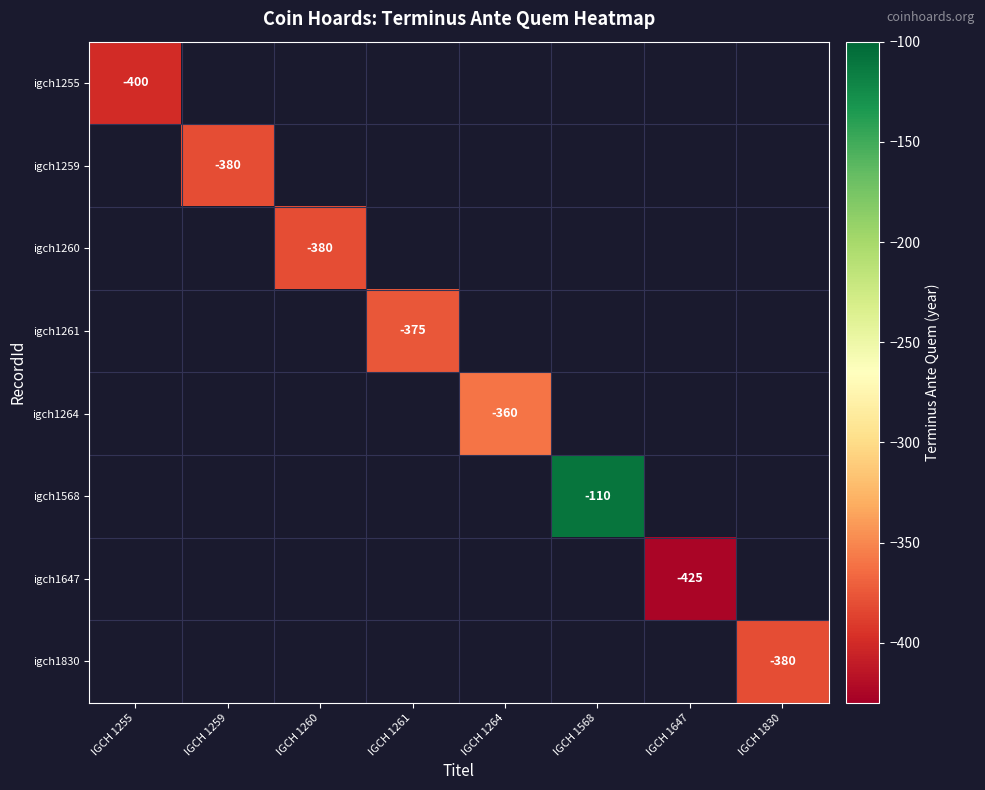

Which has a higher value, IGCH 1647 or IGCH 1830?

IGCH 1830